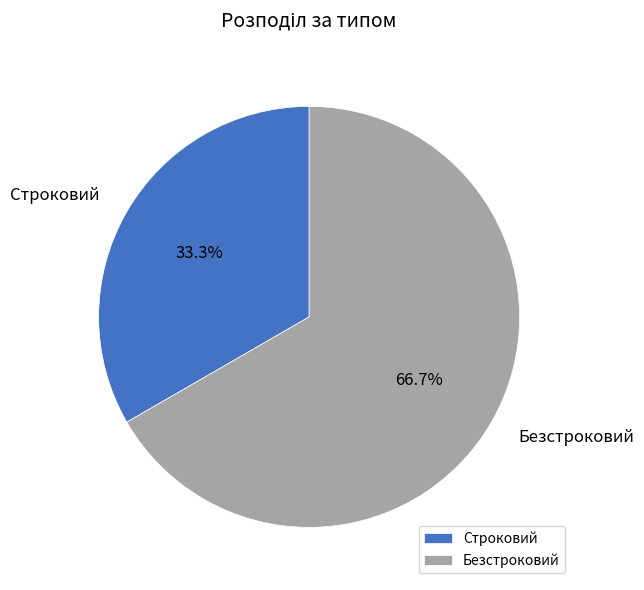

True or false: Строковий accounts for 33% of the total.

True